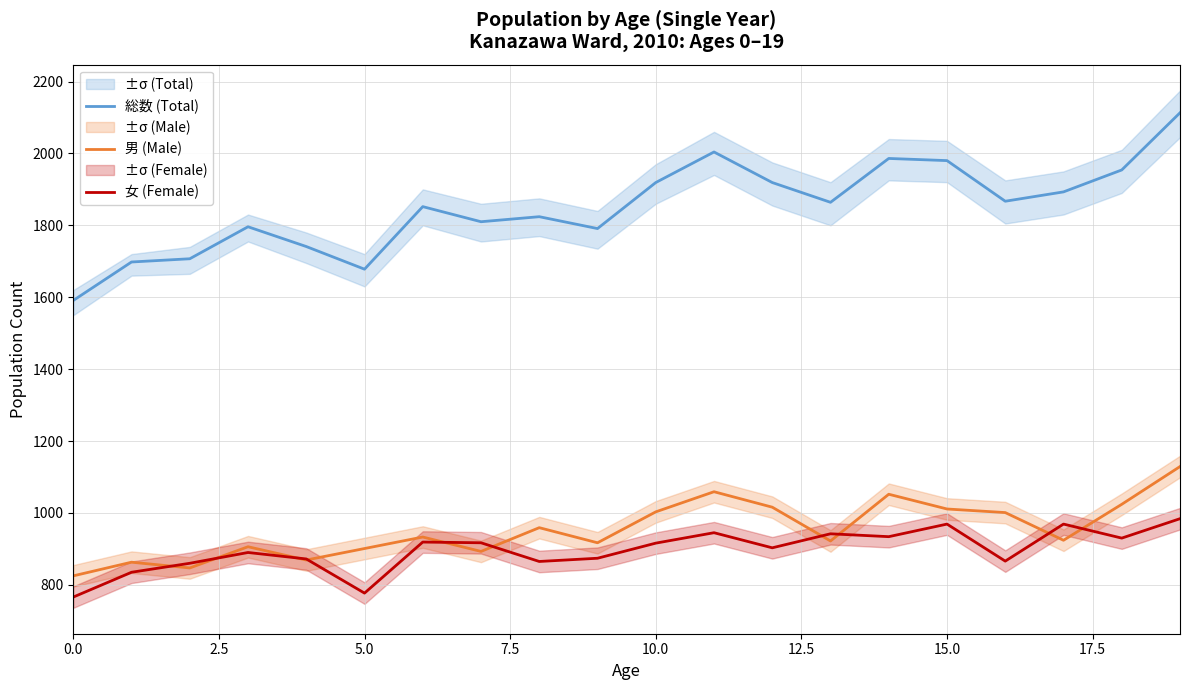

True or false: 男 (Male) and 総数 (Total) intersect in this chart.

False